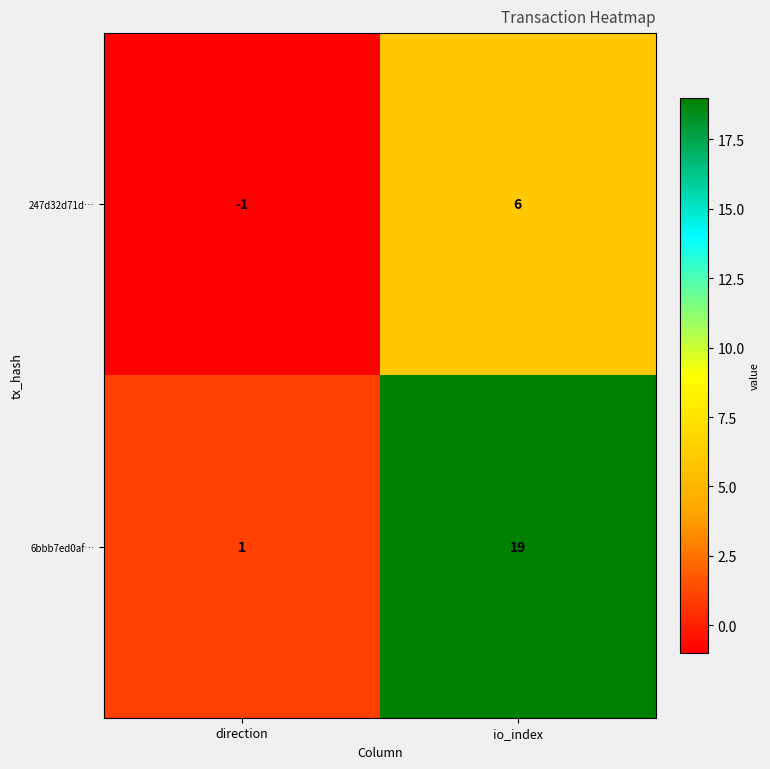

Reading left to right, extract all data points from this chart.

247d32d71d…: direction=-1	io_index=6
6bbb7ed0af…: direction=1	io_index=19